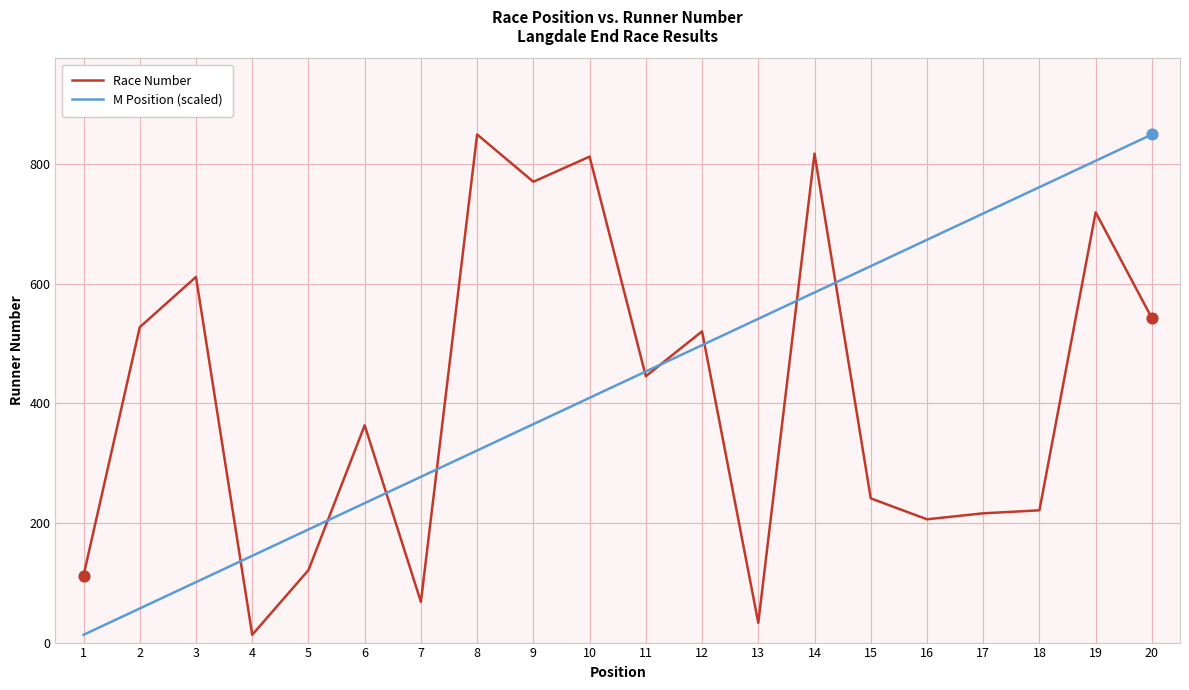

Between 4 and 12, which series saw the biggest shift?

Race Number